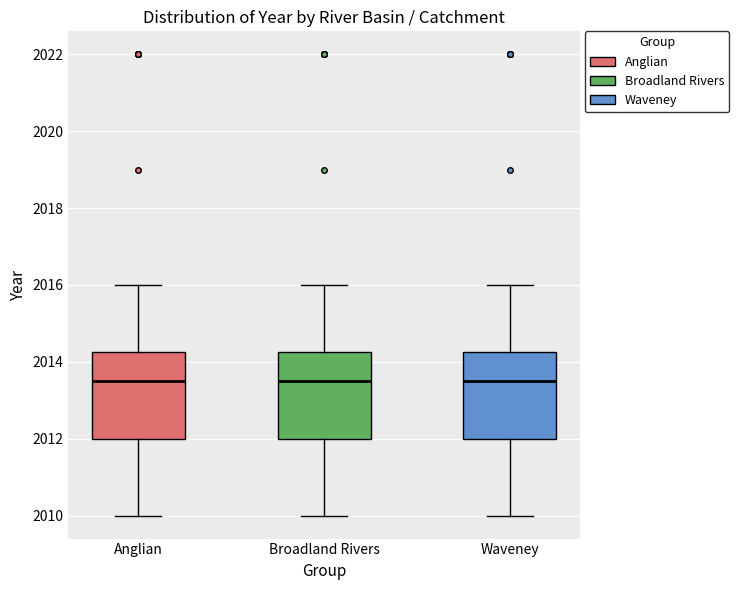

Reading left to right, read every box against the y-axis: the position of its median line, the range the box covers, and the ends of its whiskers. The values are not printed on the chart, so give them approximately, as read against the axis.

Anglian: median 2013.6, box 2012.0 to 2014.2, whiskers 2010.0 to 2016.0
Broadland Rivers: median 2013.6, box 2012.0 to 2014.2, whiskers 2010.0 to 2016.0
Waveney: median 2013.6, box 2012.0 to 2014.2, whiskers 2010.0 to 2016.0